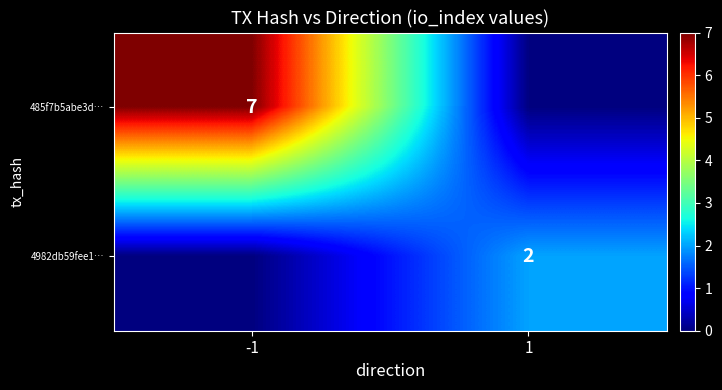

At how many categories does at least one series exceed 3?

1